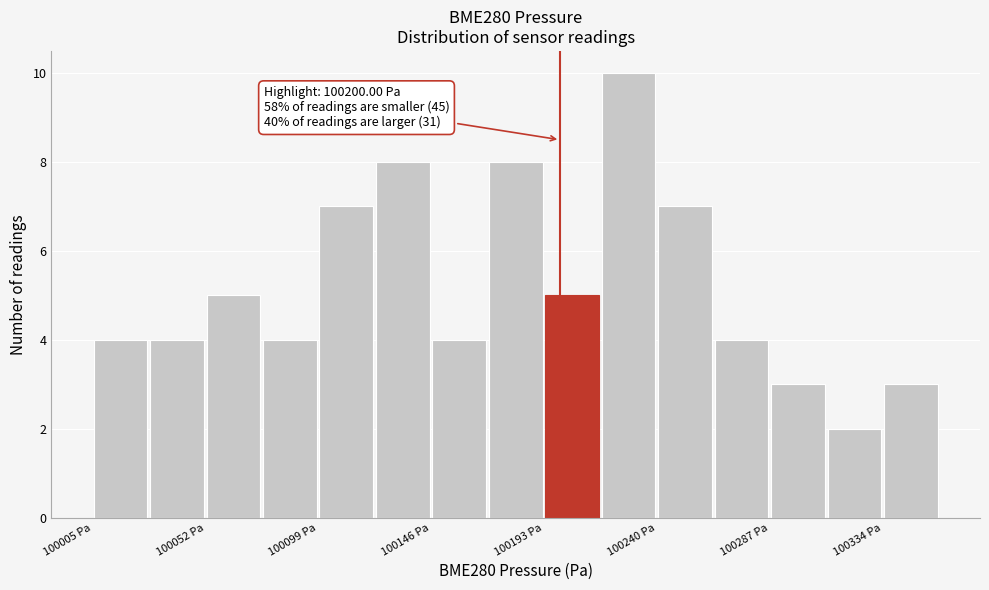

Which range on the x-axis has the tallest bar?

100215 to 100240